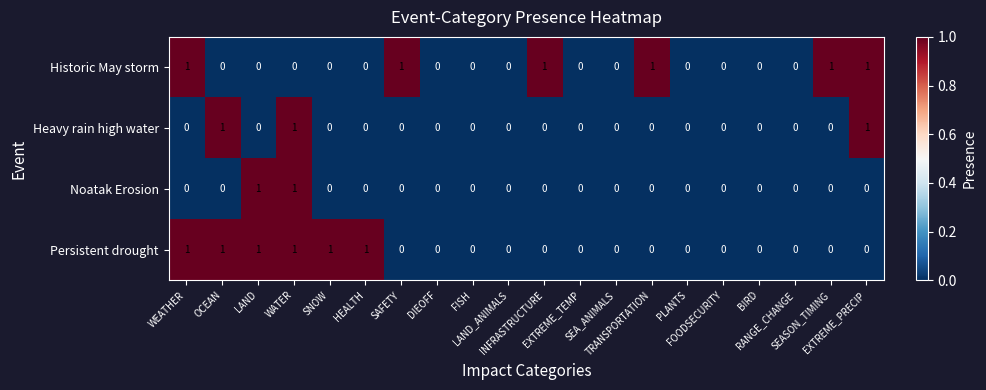

What is the sum of all Heavy rain high water values?

3